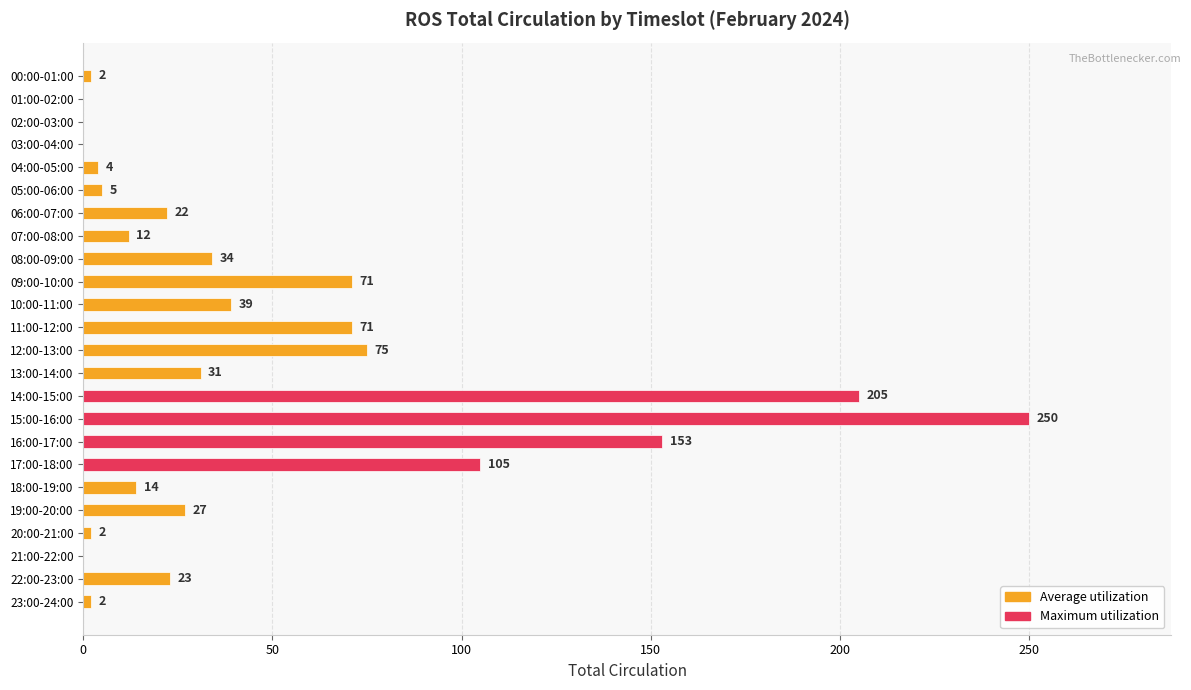

The chart shows a value of 4 at 04:00-05:00. True or false?

True